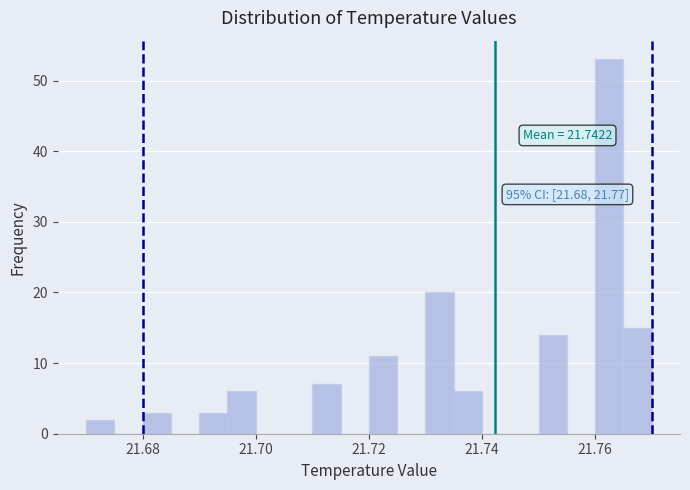

Read against the x-axis, roughly where is the centre of the tallest bar?

21.762